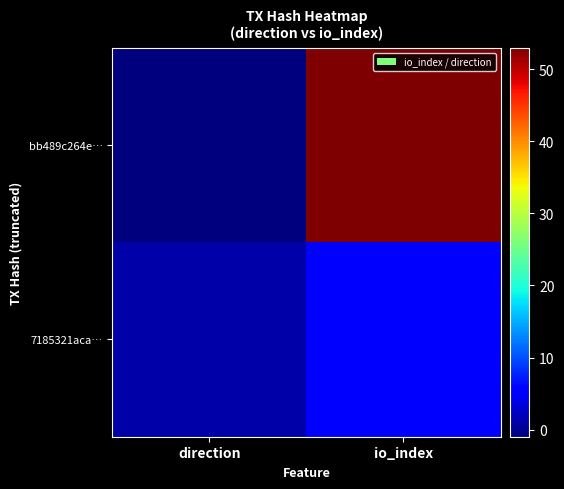

At direction, list the series in order from largest to smallest.

7185321aca…, bb489c264e…